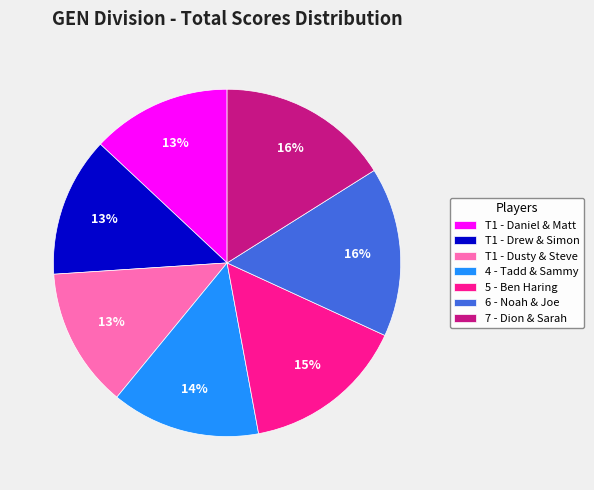

Combined, do T1 - Drew & Simon and 7 - Dion & Sarah account for over 50%?

No